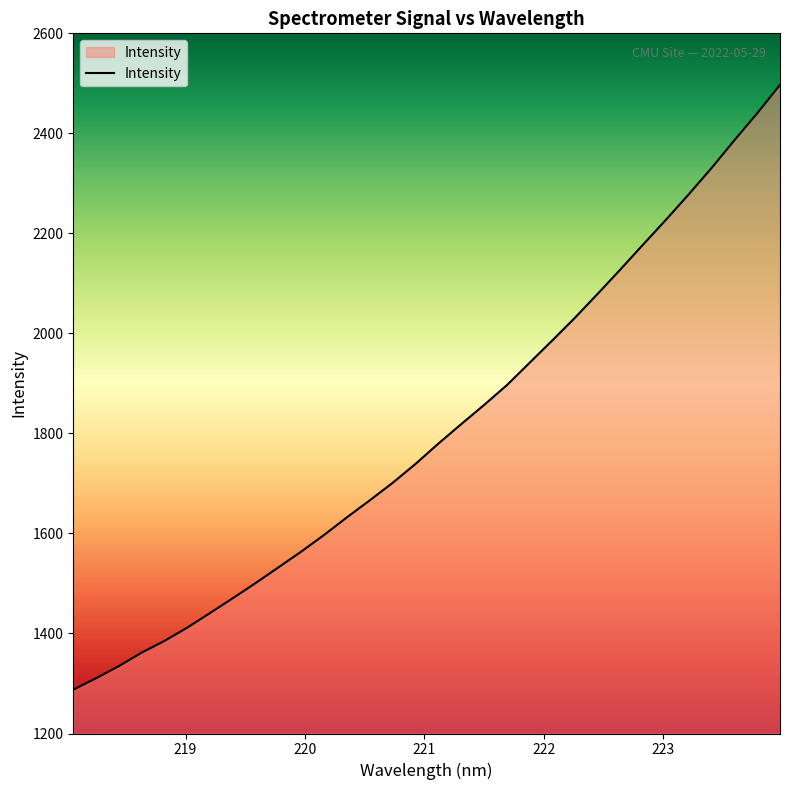

Does the chart display data point markers on the line(s)?

No